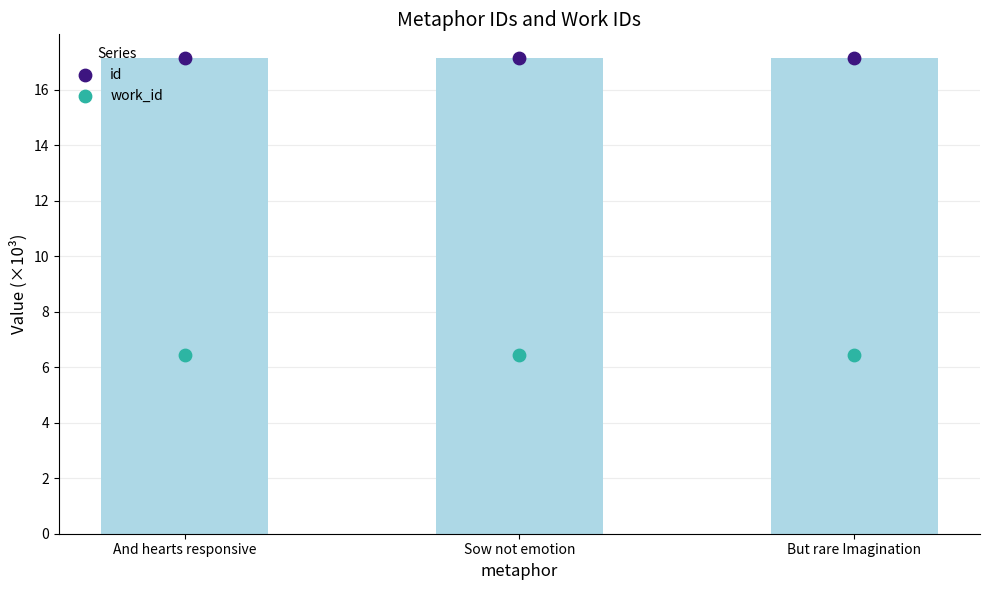

Which series has the largest total across all categories?

id